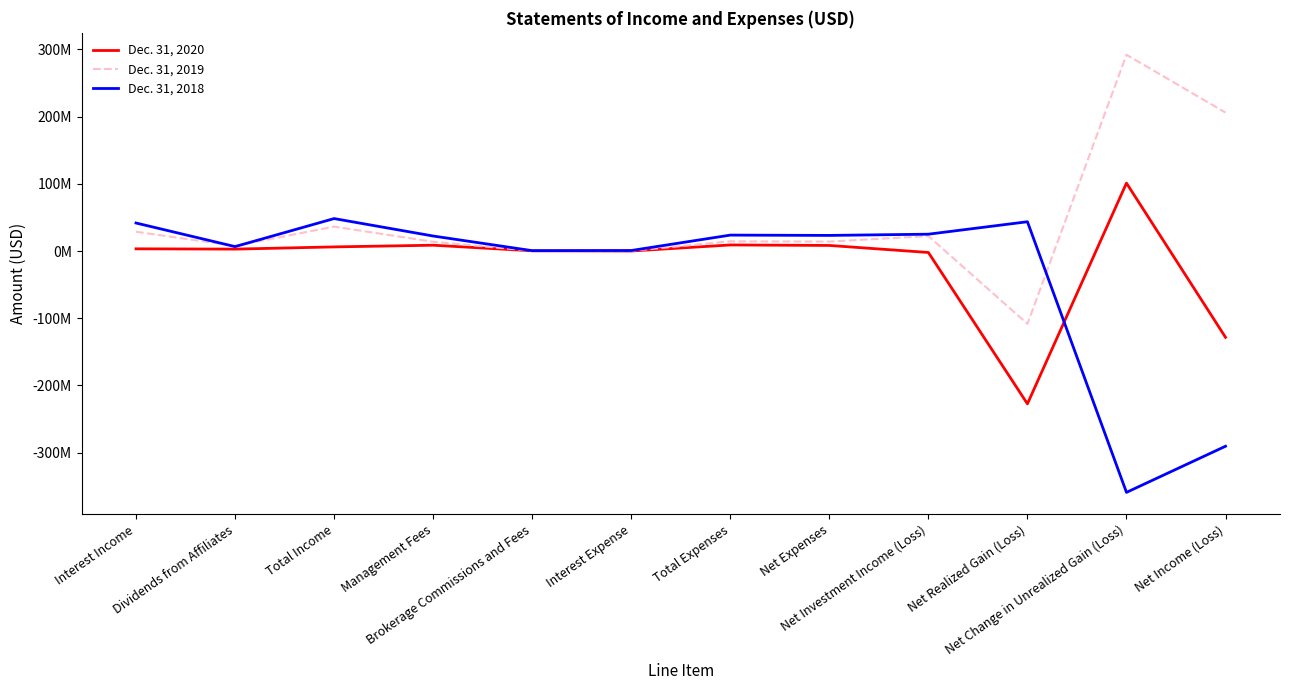

Reading right to left, extract all data points from this chart.

Dec. 31, 2020: -128408463	101051447	-227300864	-2159046	8314980	9045611	43850	335587	8666174	6155934	2858291	3297643
Dec. 31, 2019: 205956914	292033605	-108348865	22272174	14052984	14448304	312961	393428	13741915	36325158	7639423	28685735
Dec. 31, 2018: -290387802	-359019312	43580448	25051062	23245777	23698024	782292	574590	22341142	48296839	6595643	41701196